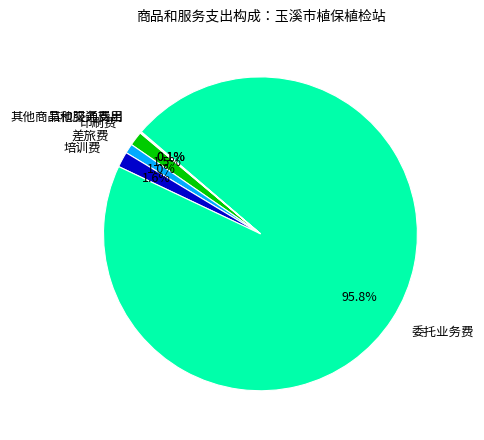

Do 委托业务费 and 印刷费 together represent more than half of the pie?

Yes